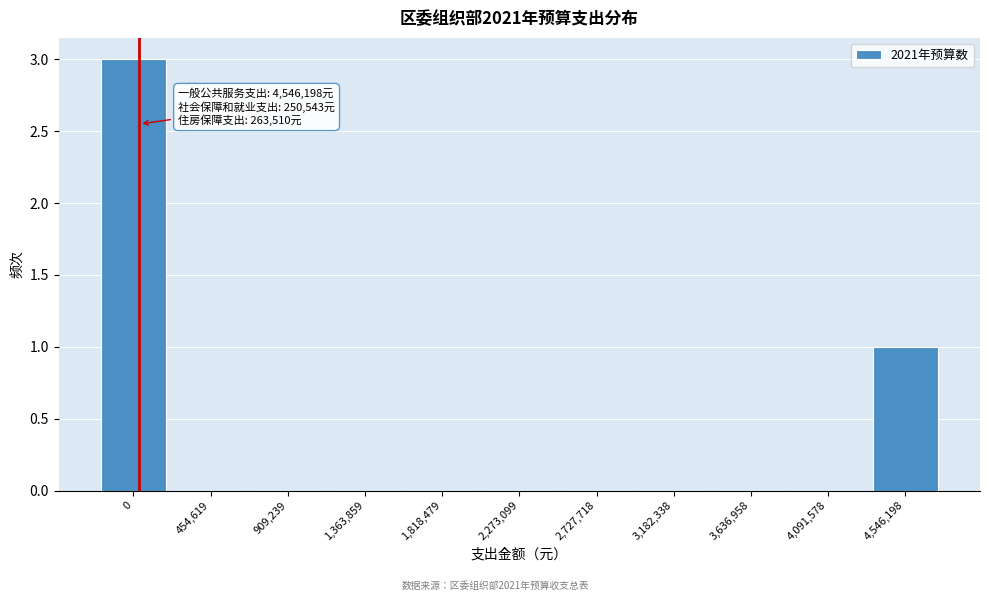

Reading right to left, what are all the values shown in this chart?

4,546,198=1	4,091,578=0	3,636,958=0	3,182,338=0	2,727,718=0	2,273,099=0	1,818,479=0	1,363,859=0	909,239=0	454,619=0	0=3